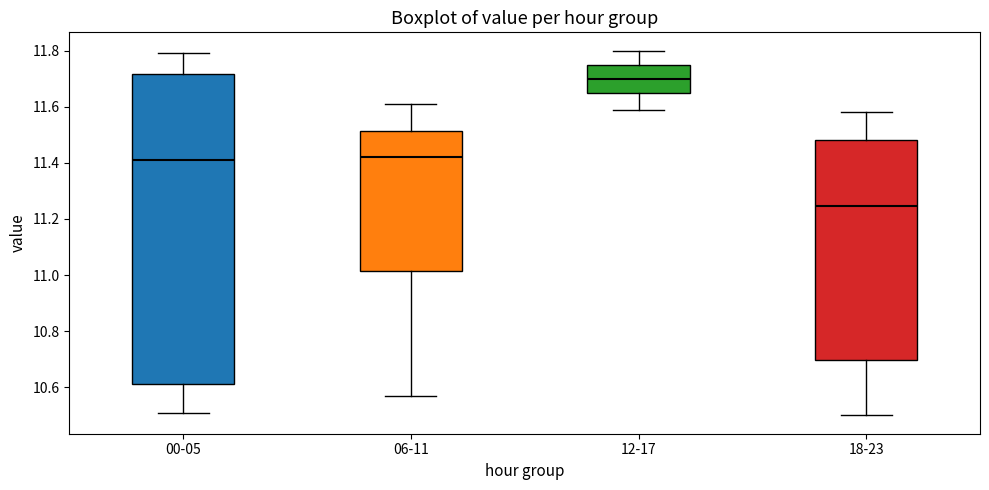

Where does the median line of the box for 06-11 sit on the y-axis? The values are not printed on the chart, so give them approximately, as read against the axis.

11.42